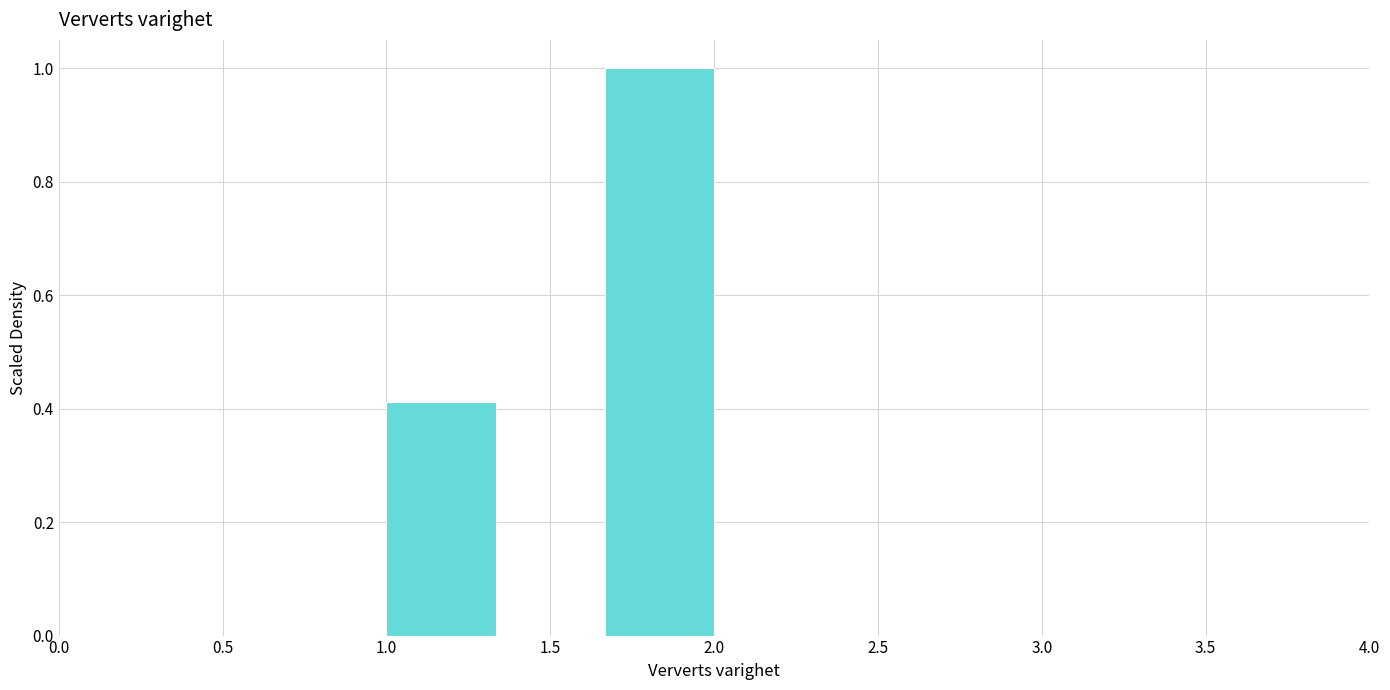

Reading left to right, list every bar in this chart as the range it spans on the x-axis followed by its height. Neither the bar edges nor the heights are printed on the chart, so give them approximately, as read against the axes.

1.00 to 1.35: 0.42
1.35 to 1.65: 0
1.65 to 2.00: 1.00